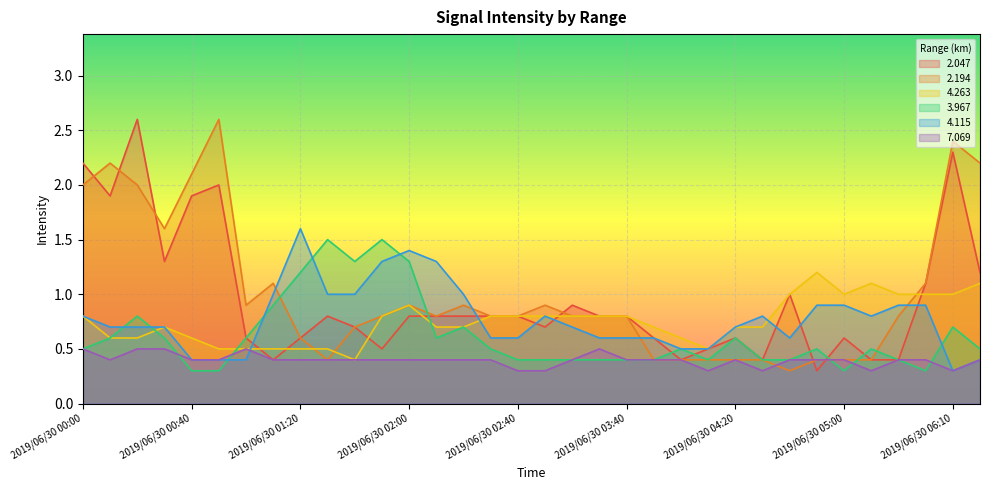

At which category does 2.047 reach its first local peak?

2019/06/30 00:20